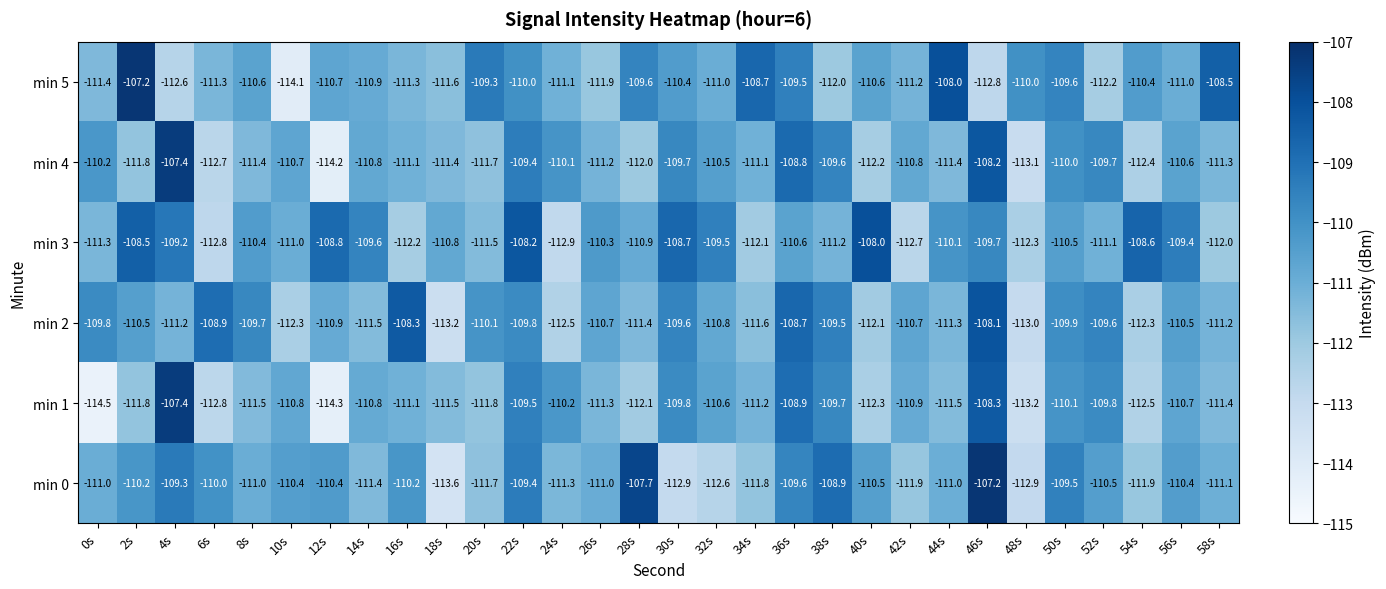

Which category has the lowest value across all series?

0s